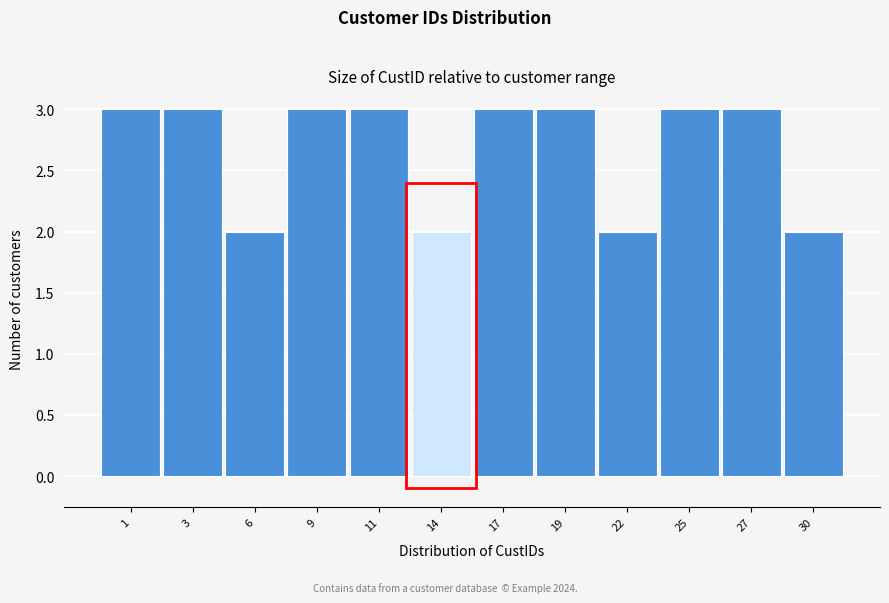

Reading left to right, extract all data points from this chart.

1=3	3=3	6=2	9=3	11=3	14=2	17=3	19=3	22=2	25=3	27=3	30=2